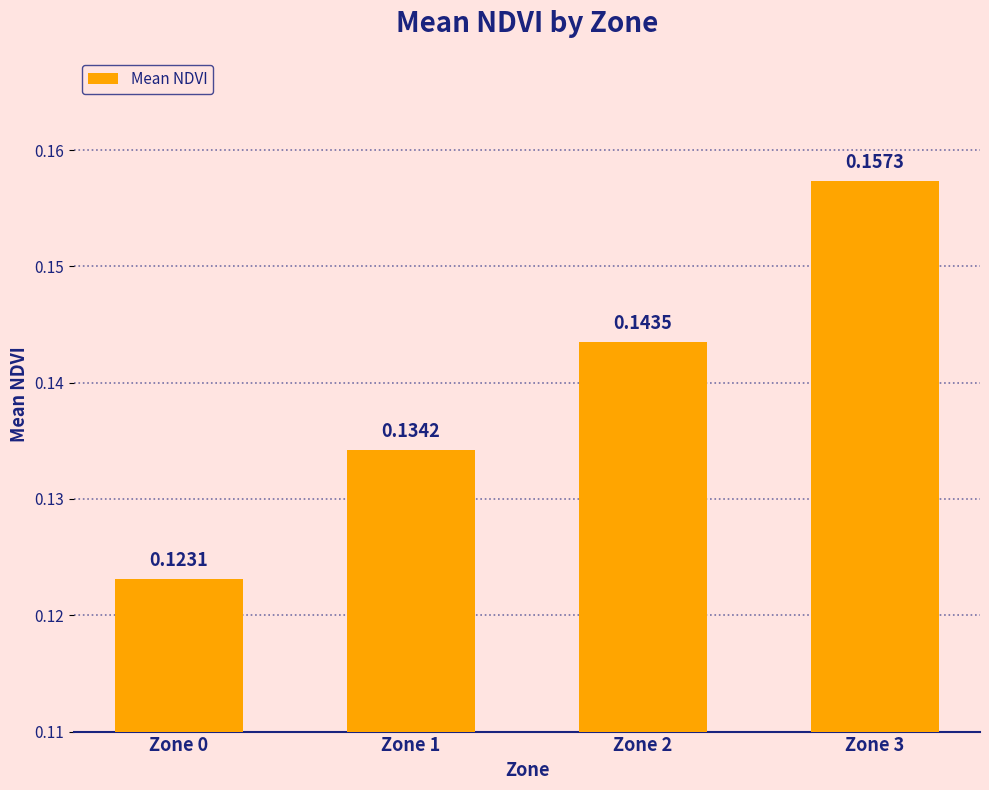

What is the sum of the values at Zone 2 and Zone 1?

0.3